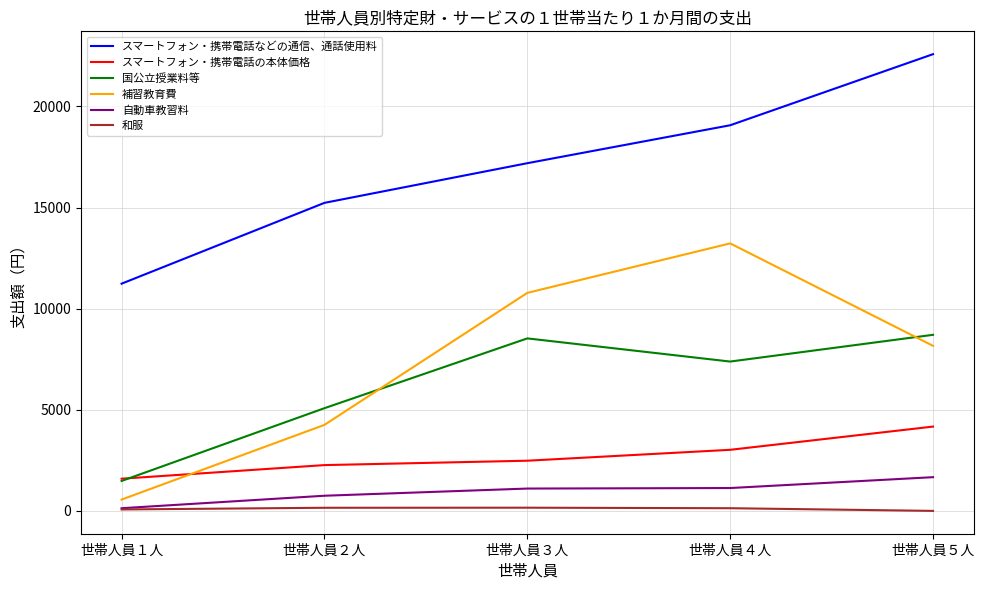

What value does the スマートフォン・携帯電話などの通信、通話使用料 series have at 世帯人員５人, to the nearest 10?

22580